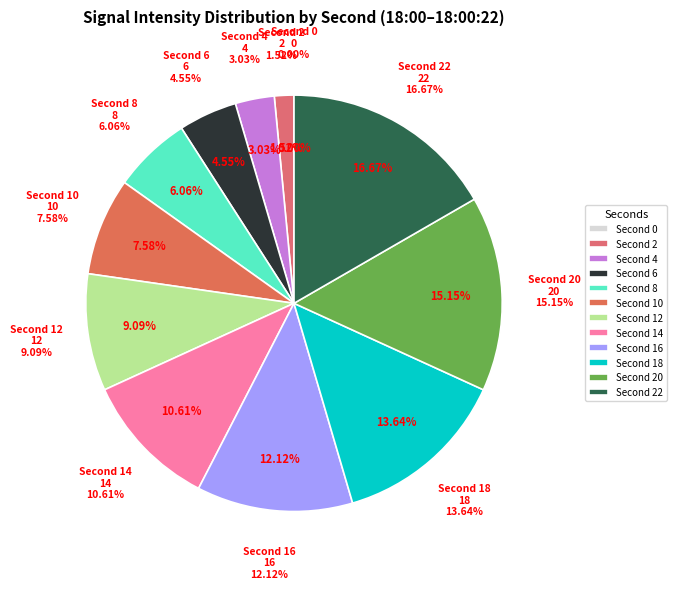

What is the change in value from 6 to 22?

+16